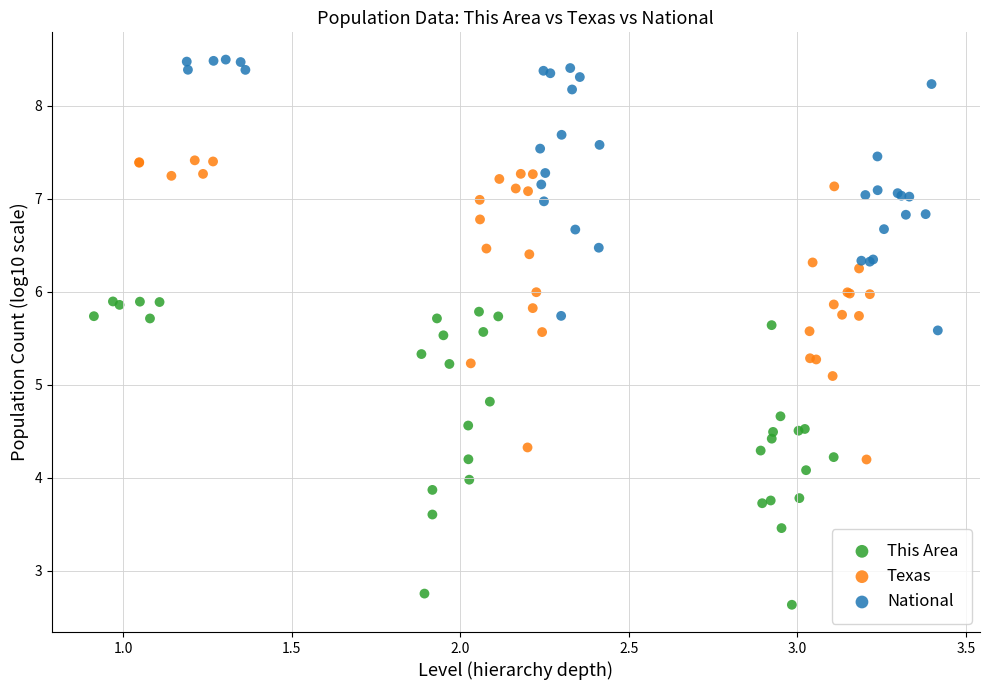

Which series has the largest Y range (max minus min)?

This Area